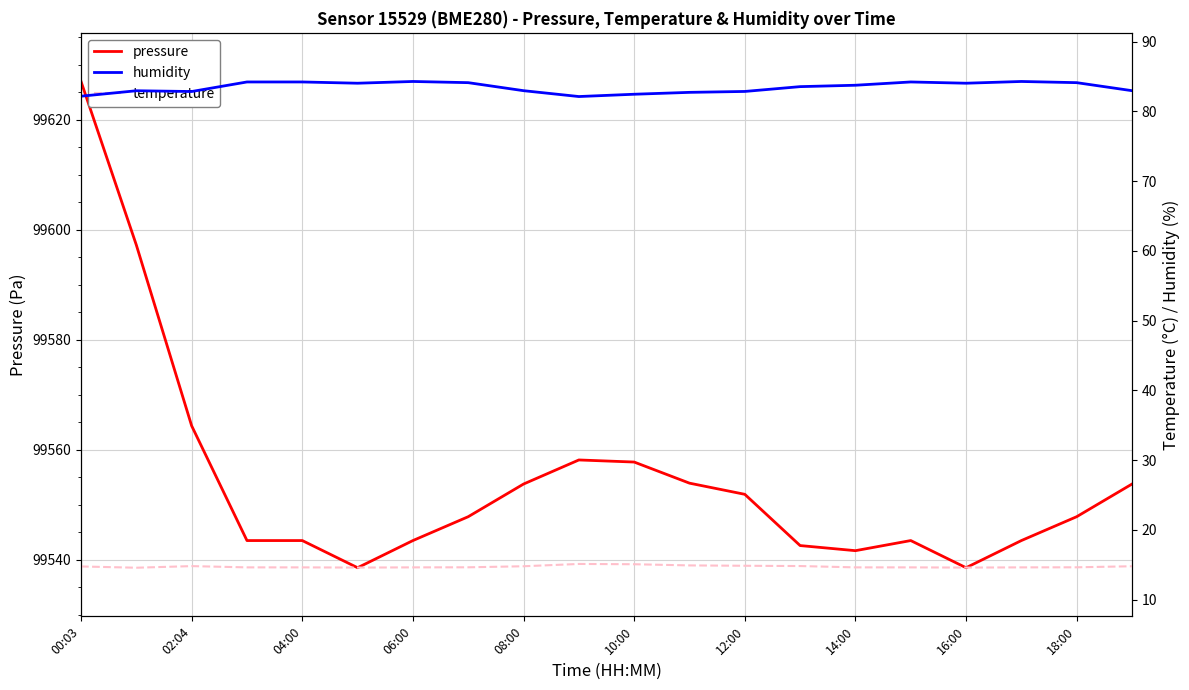

Is it true that pressure equals 99543.5 at 06:00?

True